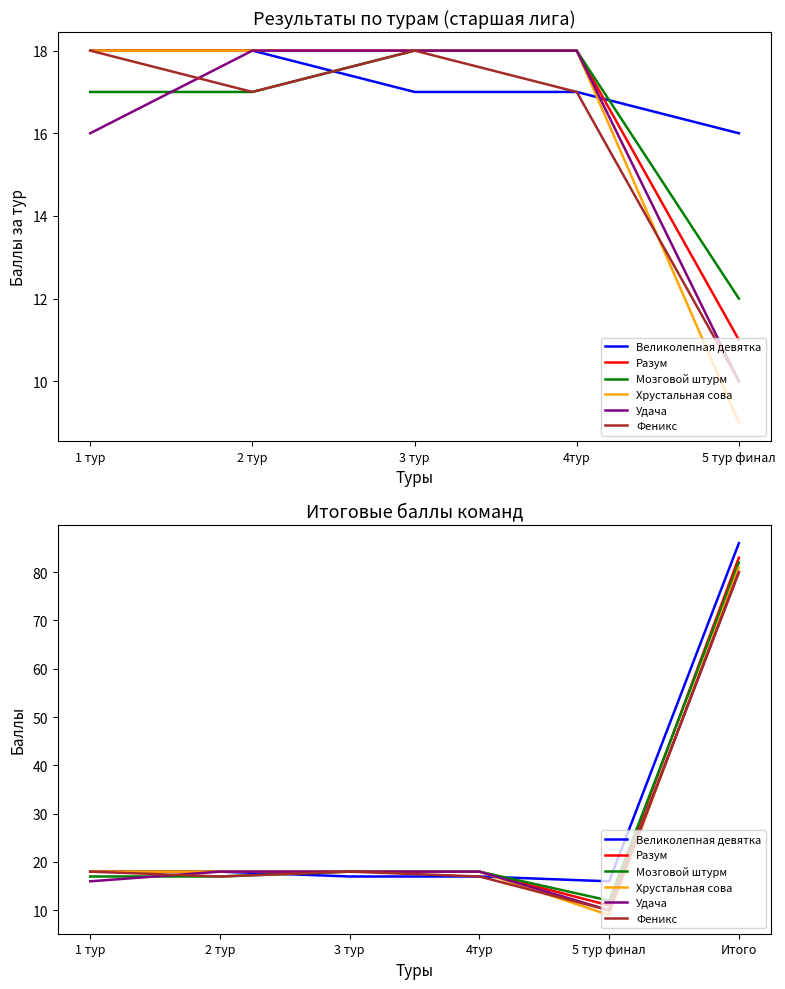

Which series has the largest total across all categories?

Великолепная девятка